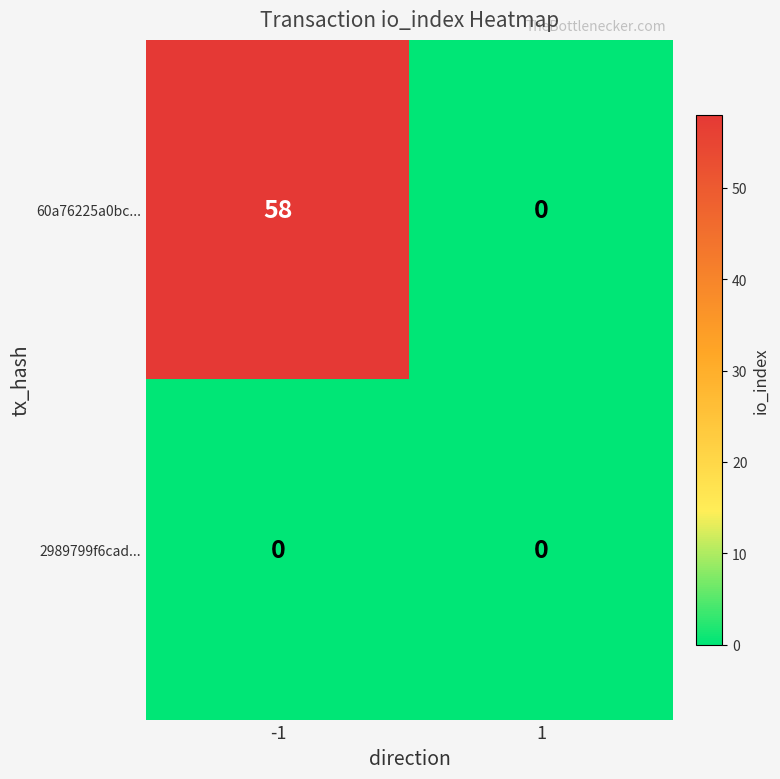

True or false: 60a76225a0bc... has a value of 58 at -1.

True